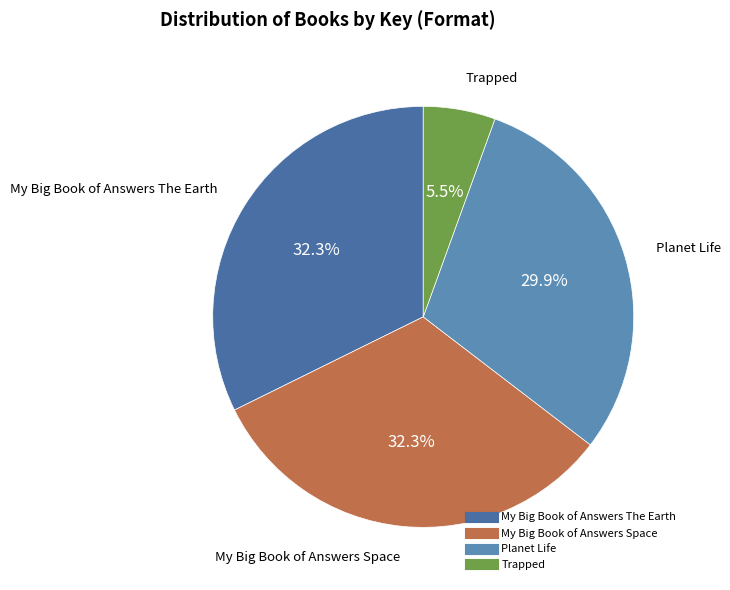

Is there any slice that represents more than half of the pie?

No